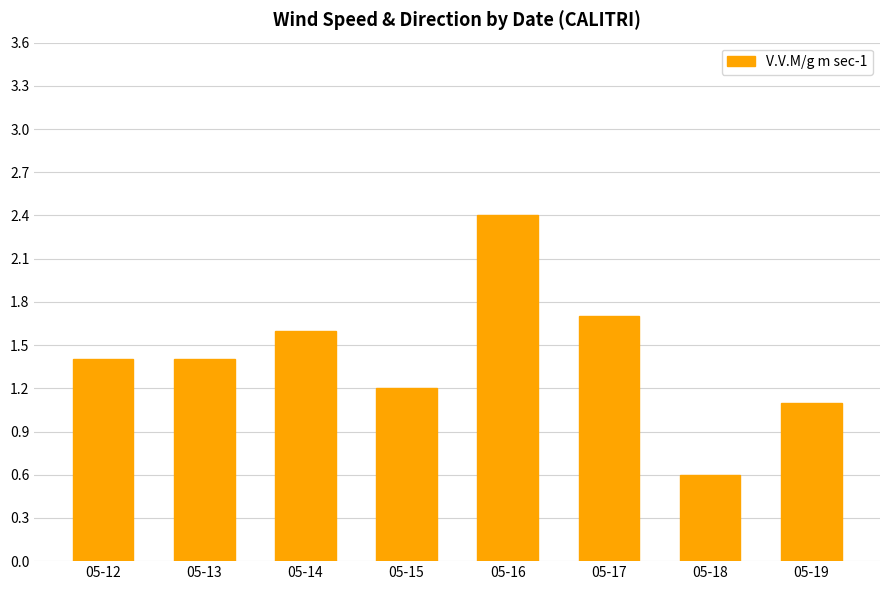

The value at 05-14 is 1.6. True or false?

True